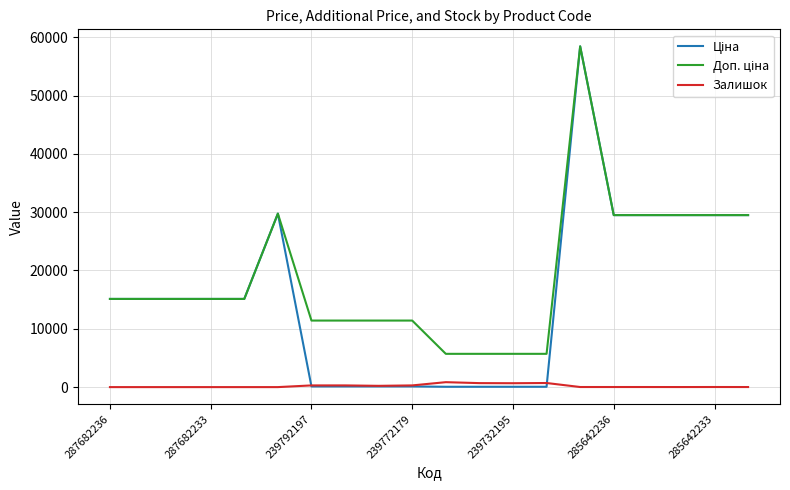

What is the sum of all Доп. ціна values?

379691.2